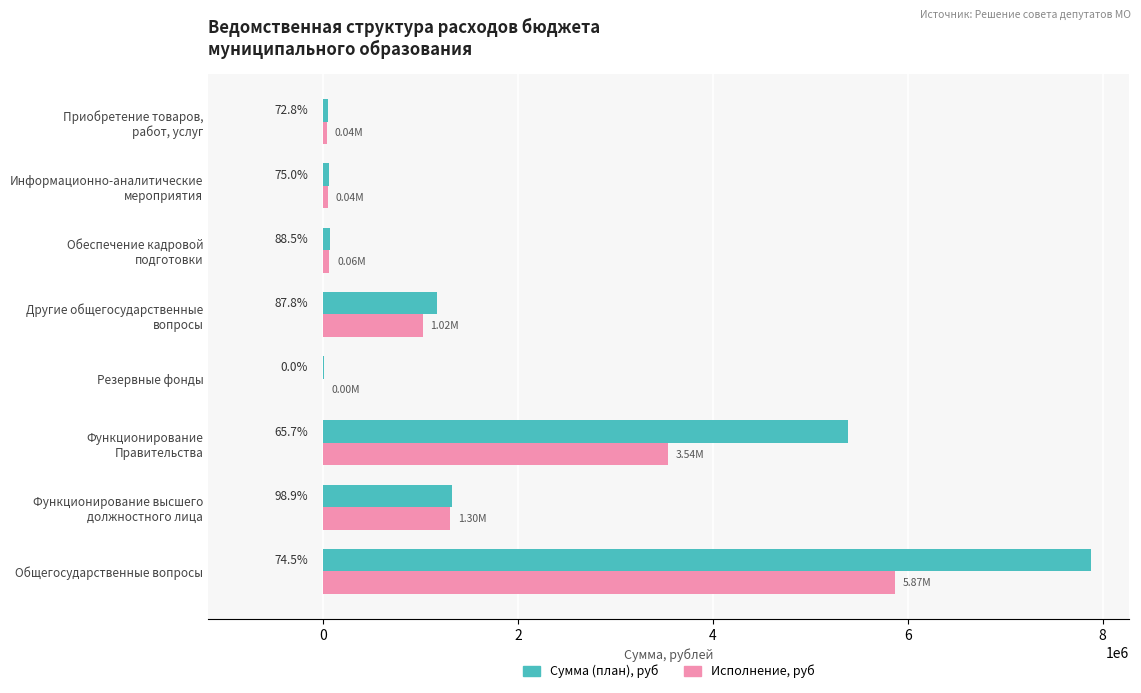

What are all the series names shown in the legend?

Сумма (план), руб, Исполнение, руб